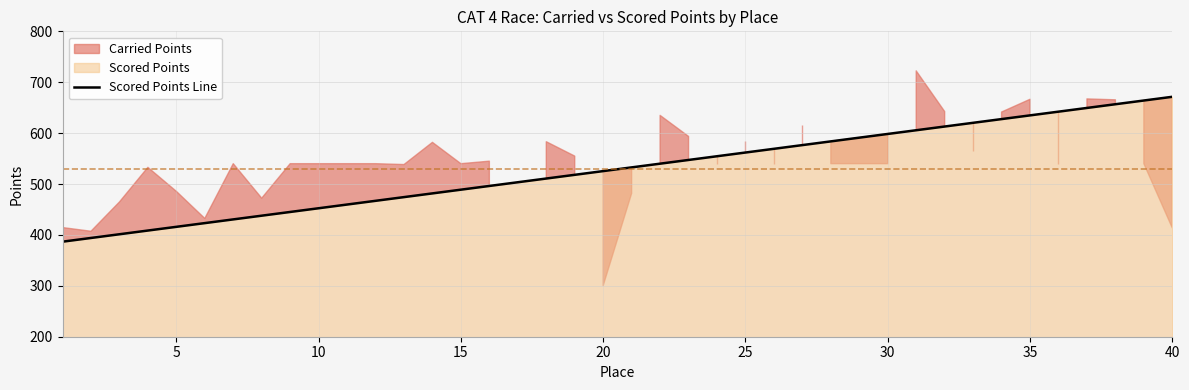

What is the highest value of the Scored Points Line series?

671.4